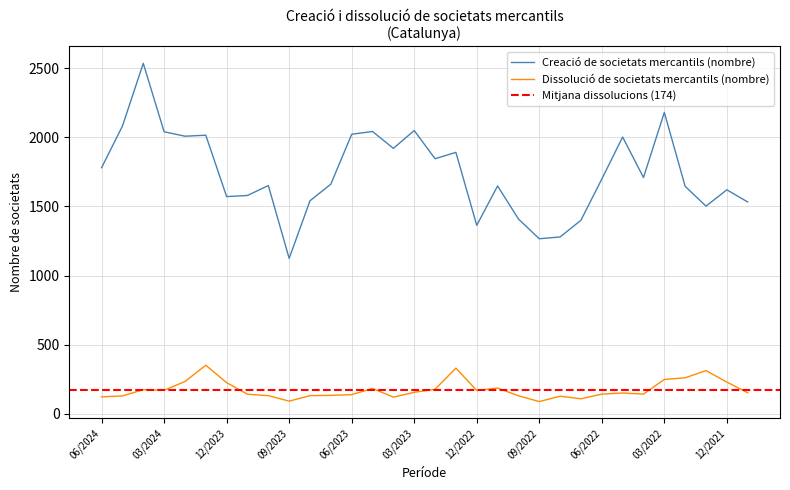

Reading left to right, transcribe all the data shown in this chart.

Creació de societats mercantils (nombre): 1780	2081	2535	2040	2008	2015	1571	1579	1651	1124	1541	1661	2022	2042	1920	2049	1845	1891	1363	1648	1409	1266	1279	1400	1698	2002	1709	2180	1645	1502	1620	1532
Dissolució de societats mercantils (nombre): 122	129	174	170	233	351	225	141	131	91	131	133	138	183	120	155	177	330	168	186	130	88	127	108	142	150	142	248	260	312	229	152